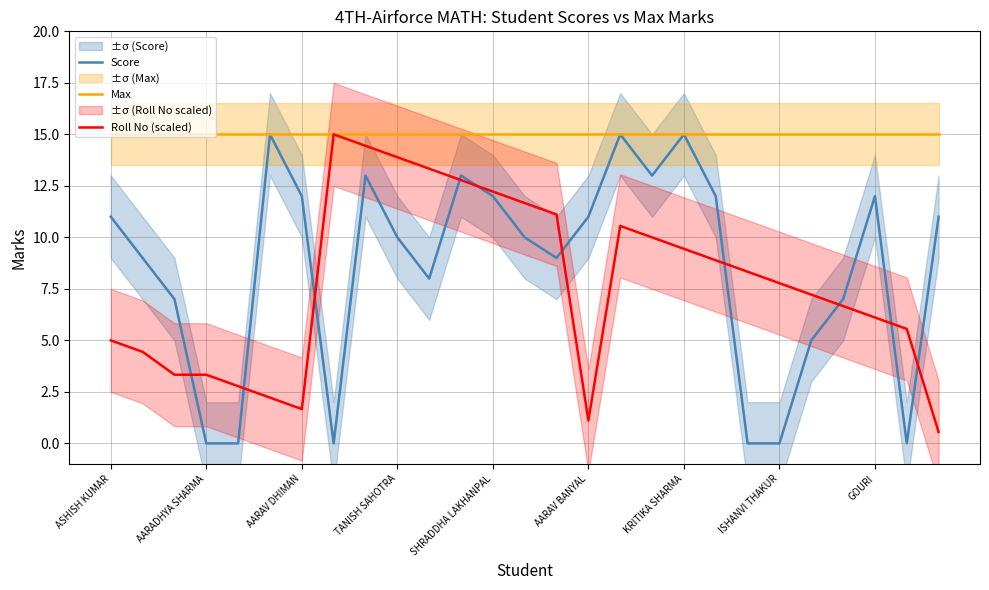

The Score series shows 12.0 at SHRADDHA LAKHANPAL. True or false?

True